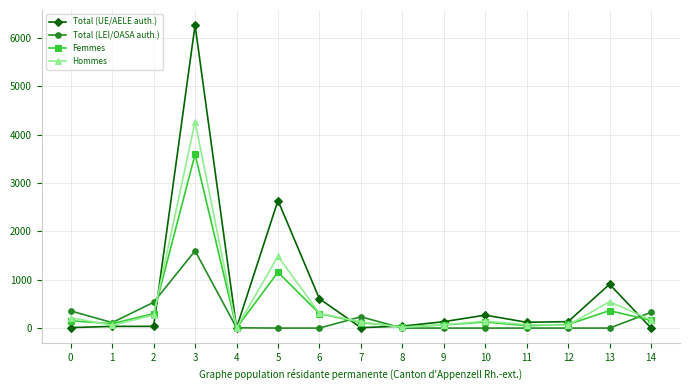

What is the greatest value displayed?

6265